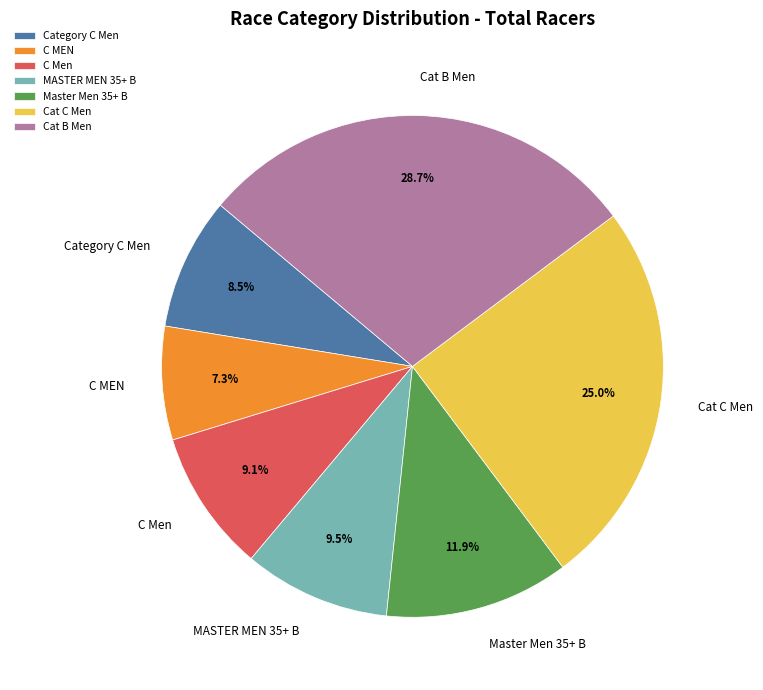

Is C MEN the majority of the pie?

No